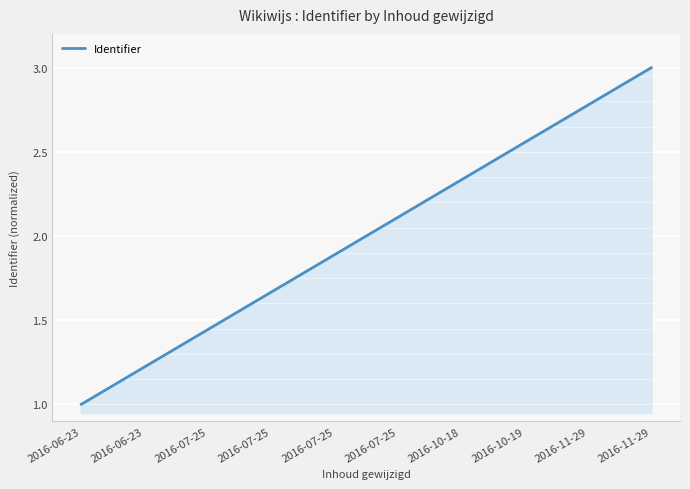

Between 2016-10-19 and 2016-07-25, which is larger?

2016-10-19